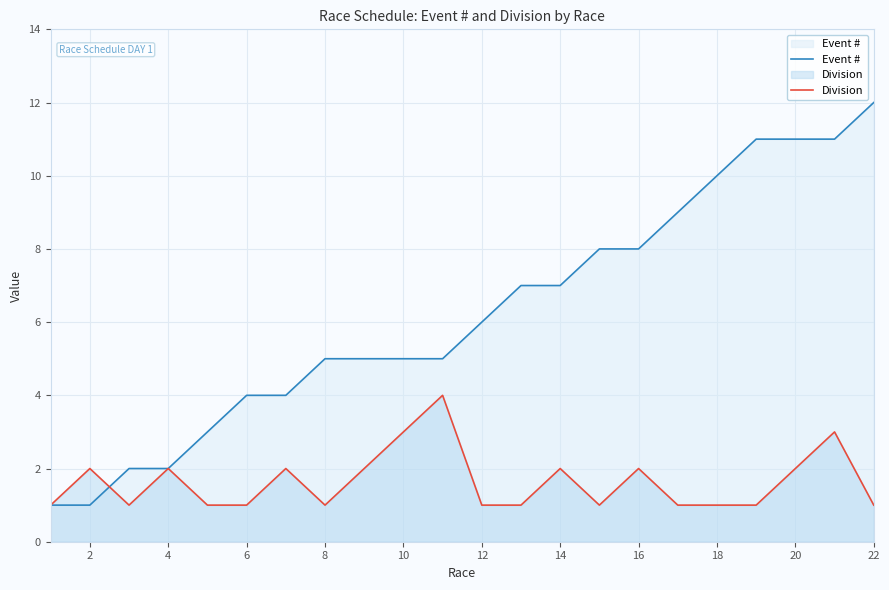

What is the approximate value of Event # at 22?

12